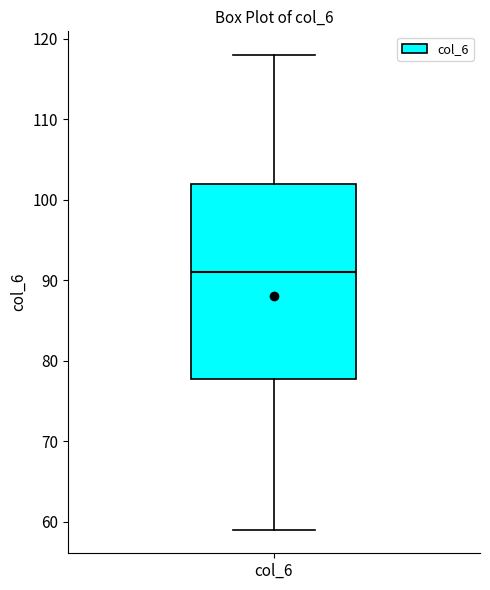

Read this box plot against the y-axis: the position of the median line, the range covered by the box, and the ends of both whiskers. The values are not printed on the chart, so give them approximately, as read against the axis.

median 91, box 78 to 102, whiskers 59 to 118